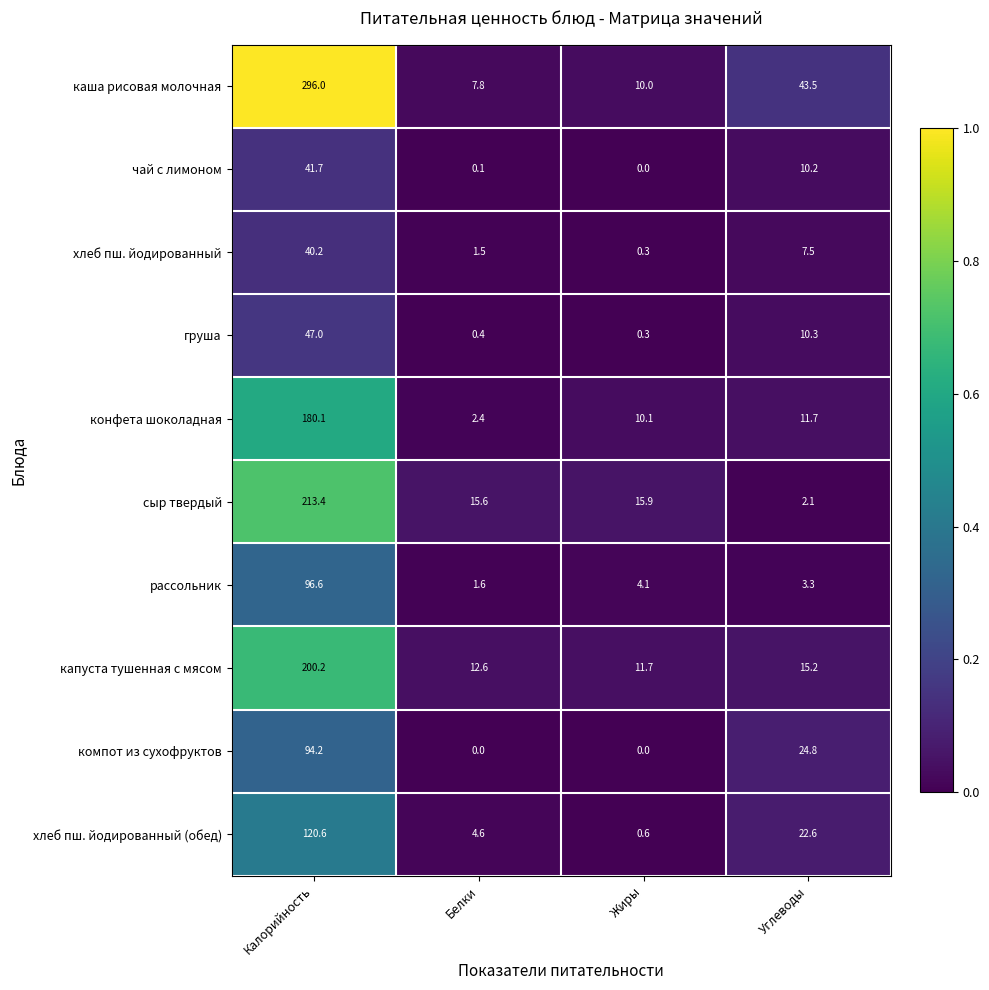

What is the maximum value shown in the chart?

296.0